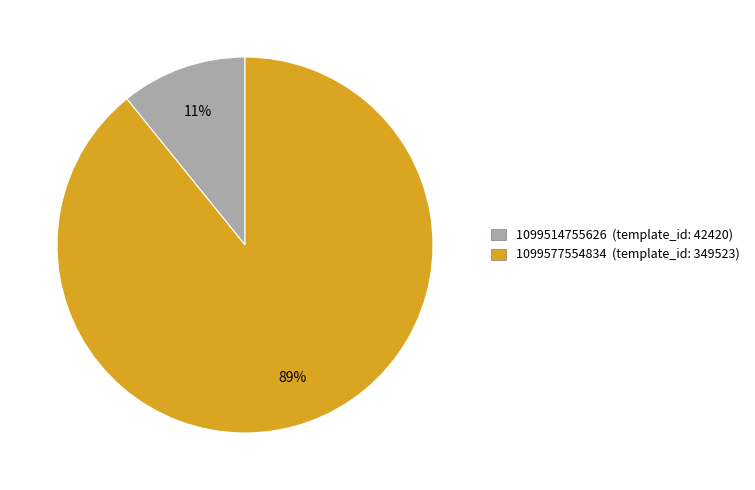

Between 1099577554834 (template_id: 349523) and 1099514755626 (template_id: 42420), which is larger?

1099577554834 (template_id: 349523)